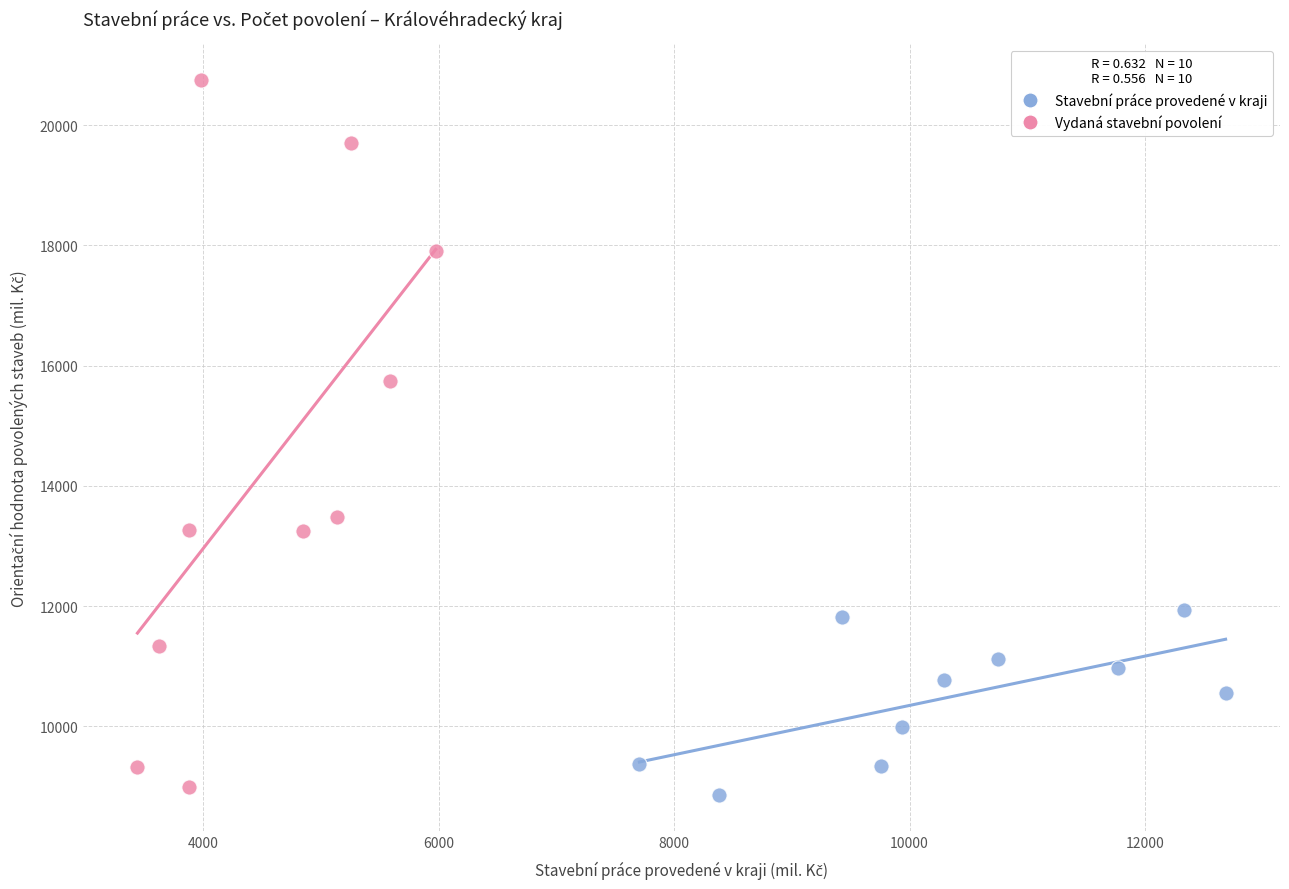

Which series contains the highest Y value?

Vydaná stavební povolení